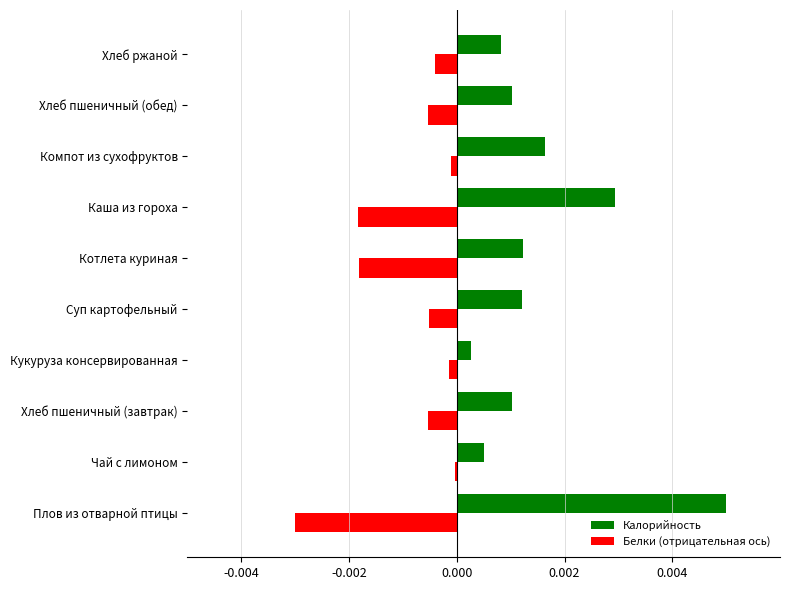

List the series in order of their overall mean, highest first.

Калорийность, Белки (отрицательная ось)